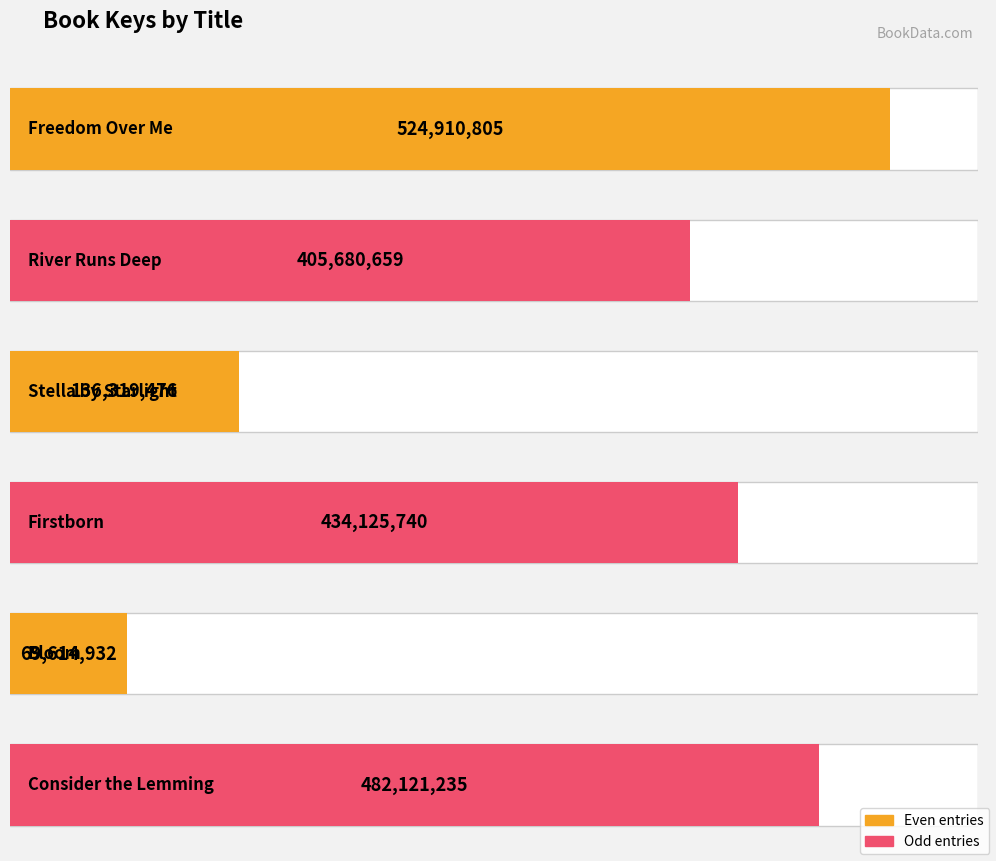

At which label does the data first exceed 434125740?

Freedom Over Me